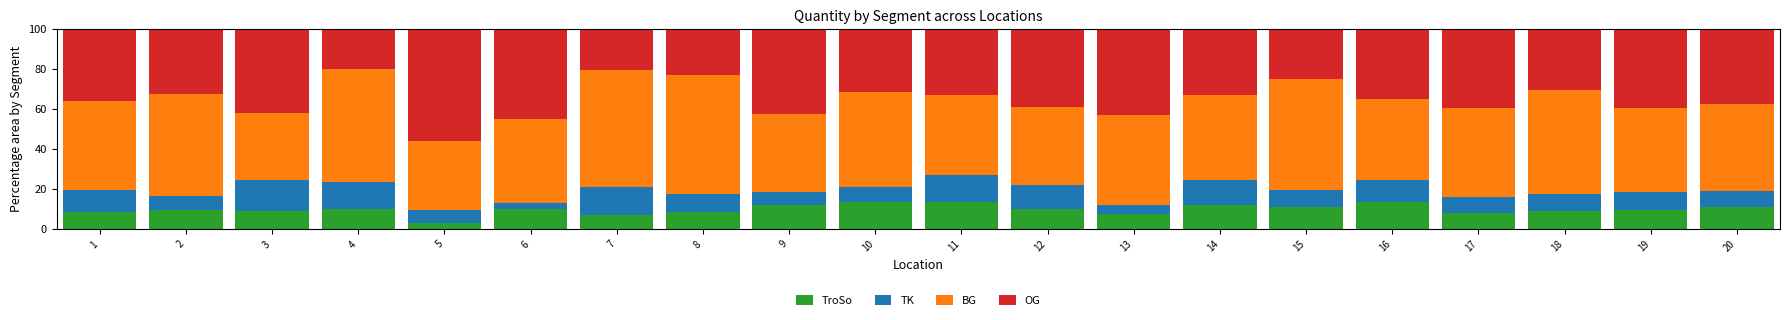

The value of TroSo at 9 is 6.7. True or false?

False